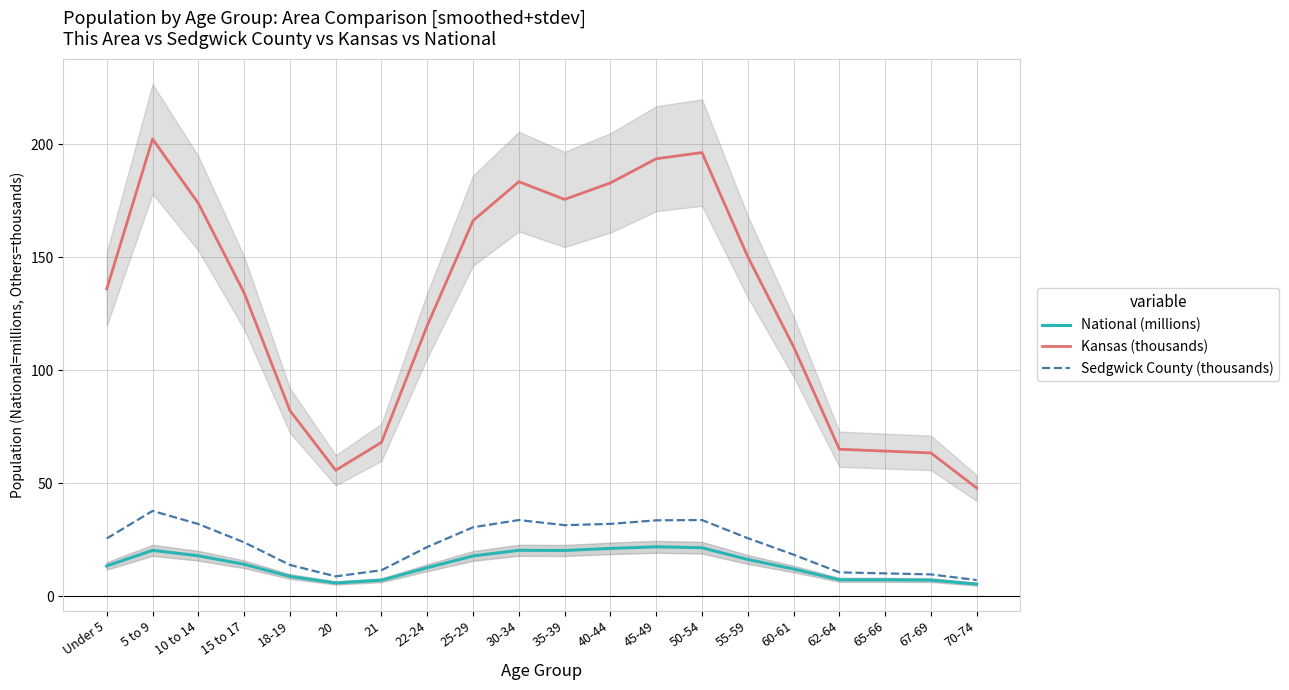

How many lines are shown in the chart?

3